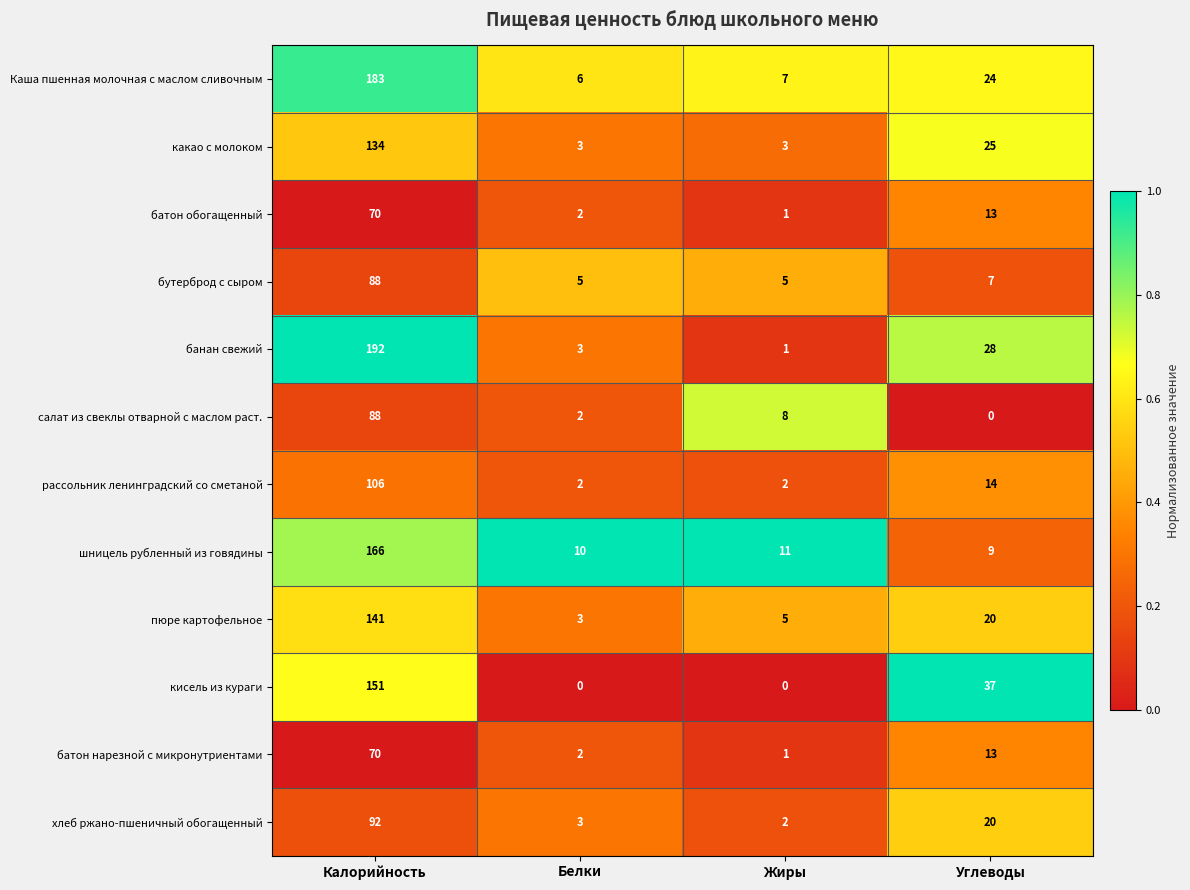

Read the батон нарезной с микронутриентами value at Углеводы, to the nearest 5.

15